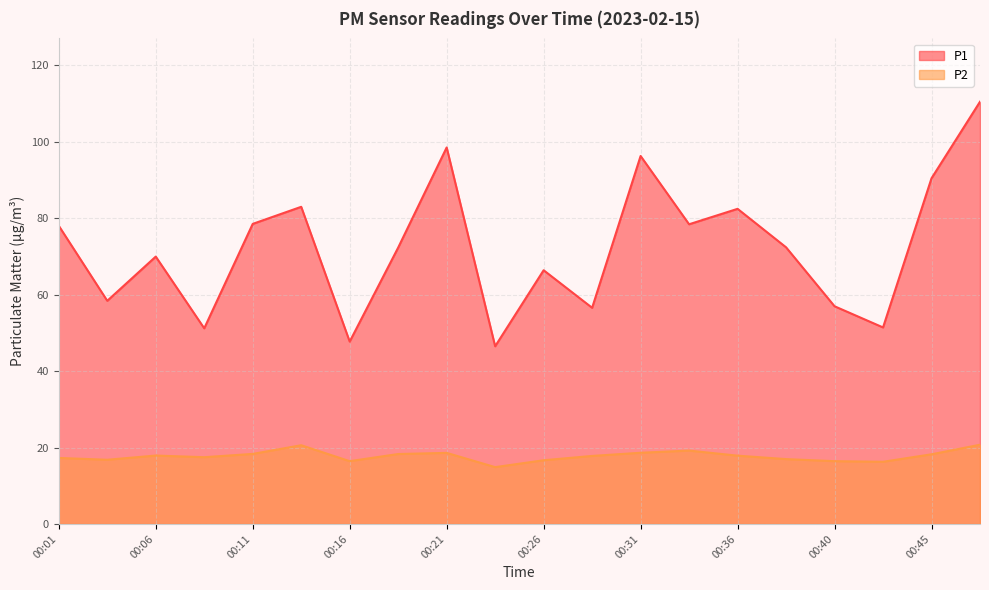

True or false: P2 has more than 1 points higher than both neighbors.

True